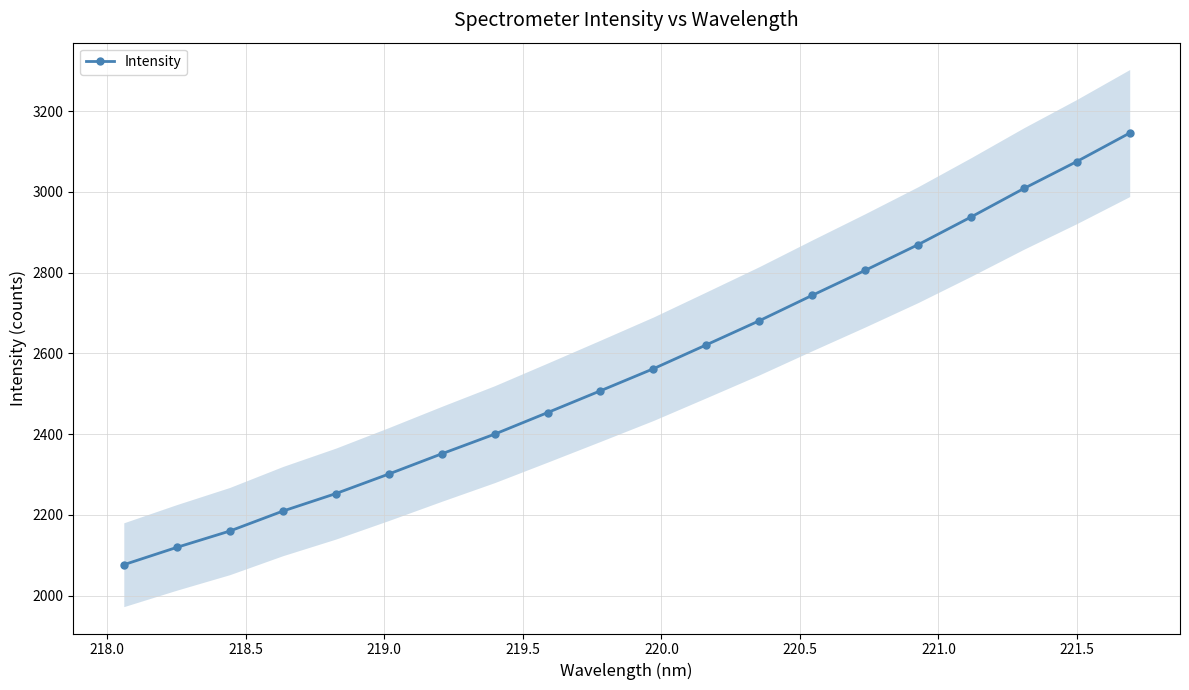

What is the value of the Intensity point at the 8th from the left?

2399.9